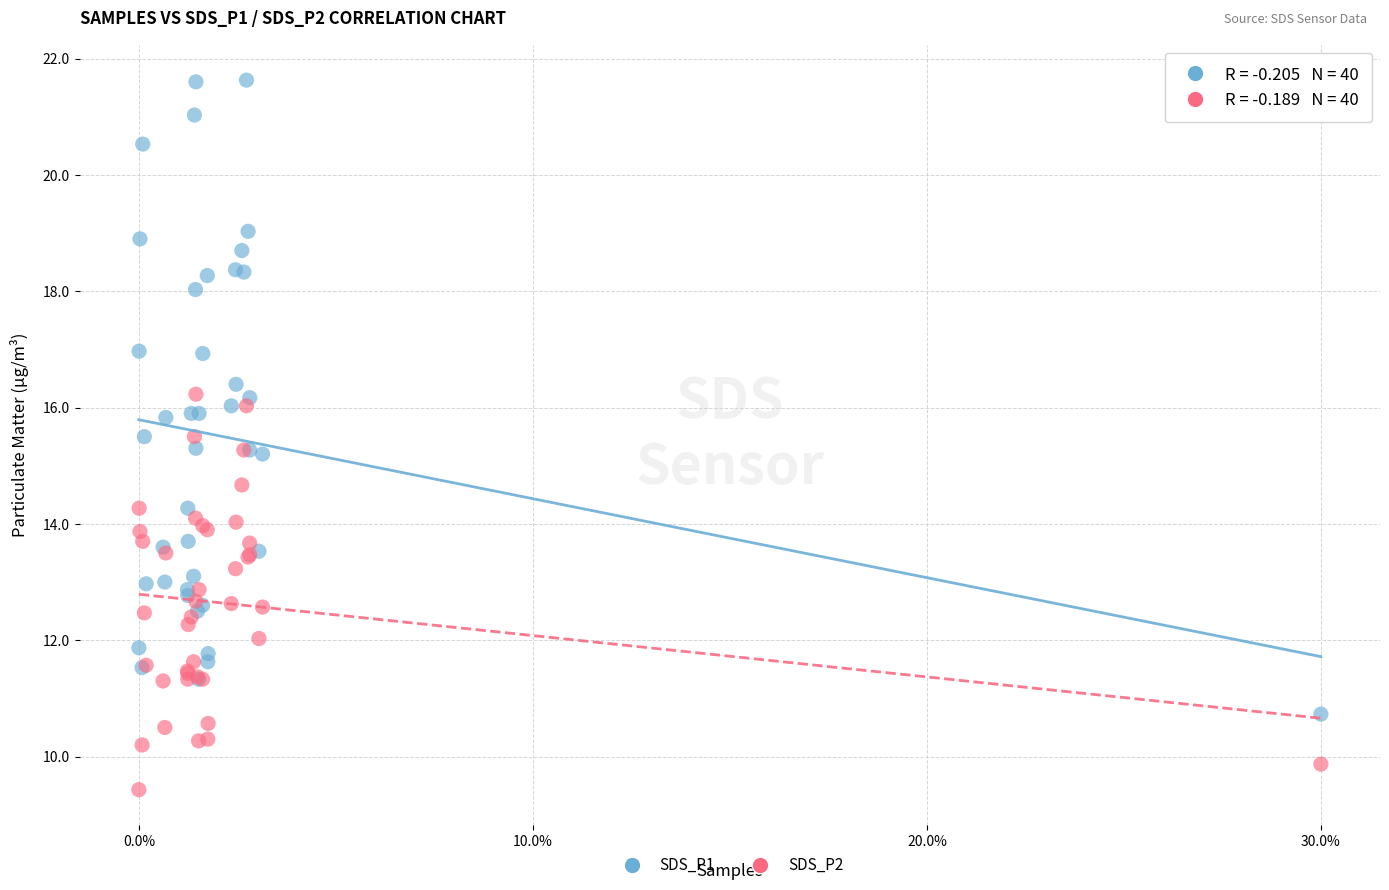

Which series reaches the minimum Y coordinate?

SDS_P2